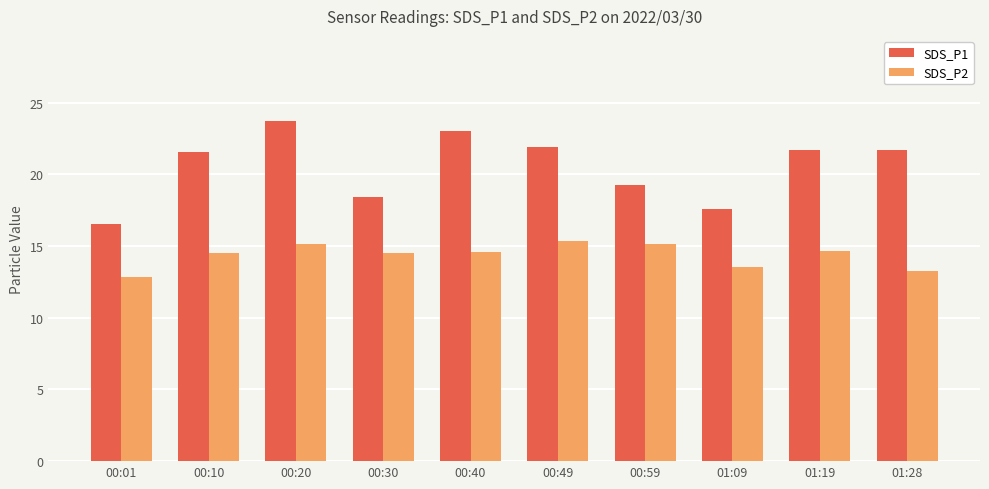

What is the spread (max minus min) of values at 00:59?

4.1